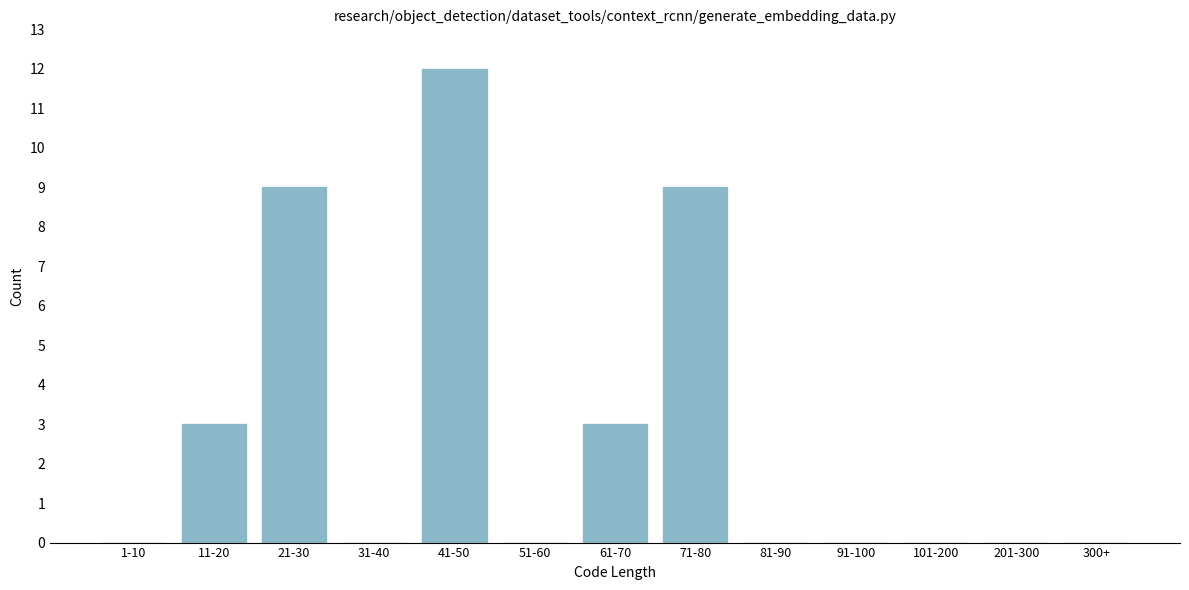

Reading left to right, list all the values displayed in this chart.

1-10=0	11-20=3	21-30=9	31-40=0	41-50=12	51-60=0	61-70=3	71-80=9	81-90=0	91-100=0	101-200=0	201-300=0	300+=0